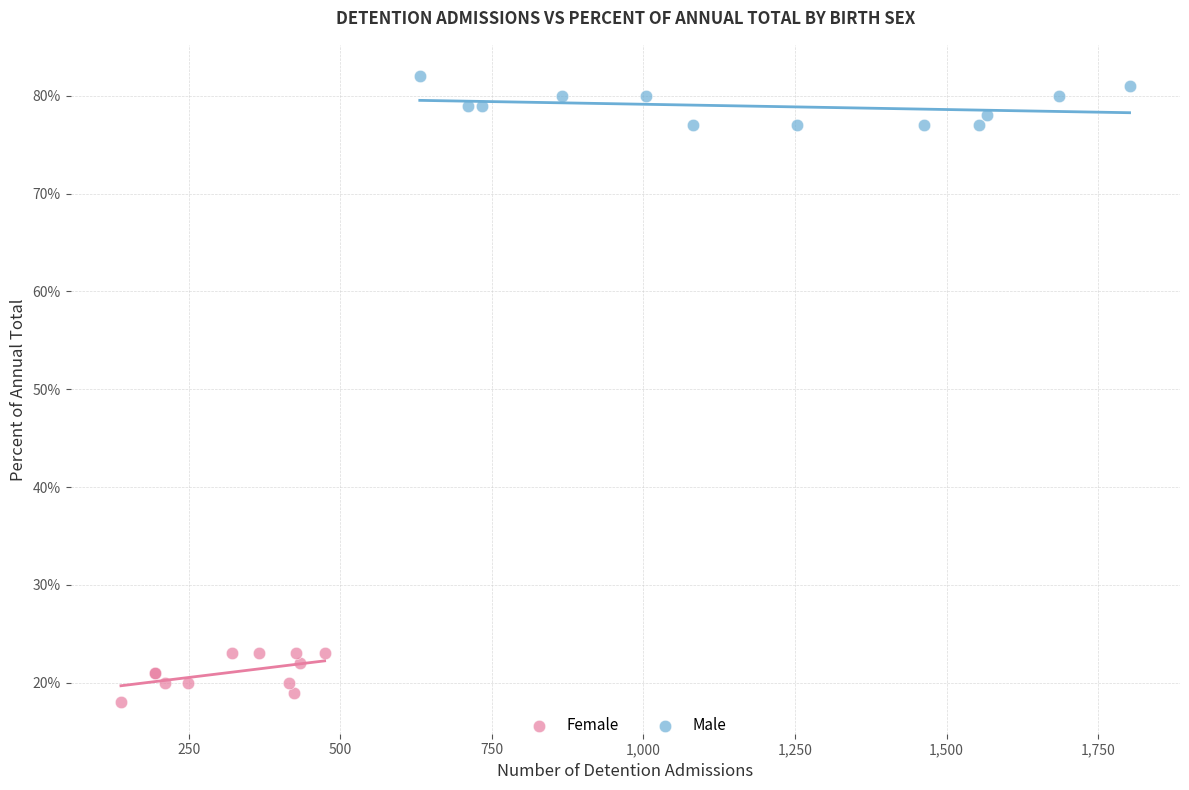

Which series reaches the maximum Y coordinate?

Male